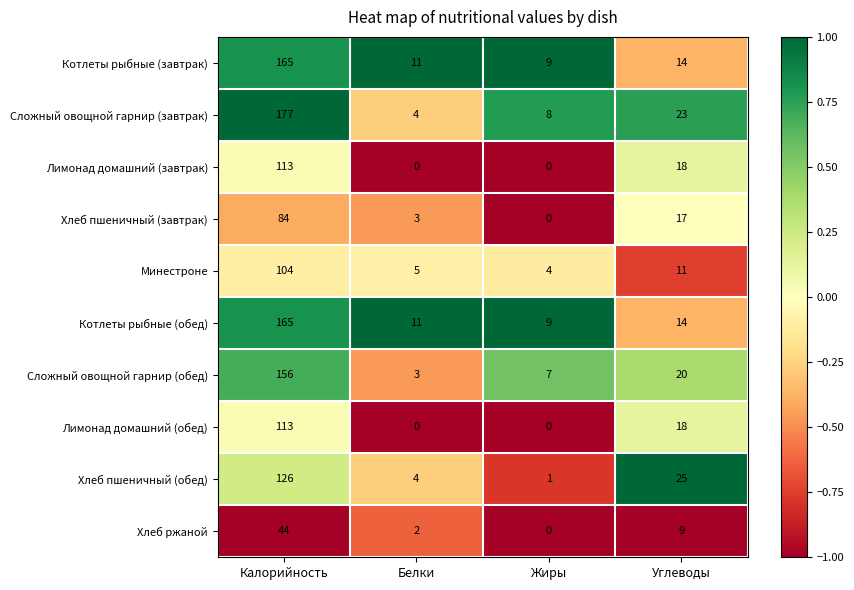

What is the maximum value shown in the chart?

177